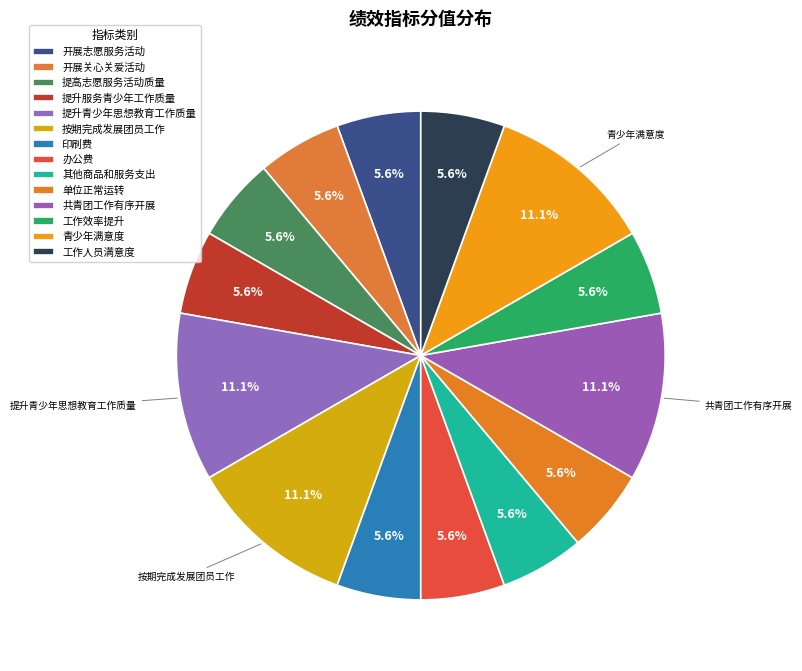

What is the ratio of the value at 工作人员满意度 to the value at 提升服务青少年工作质量?

1.0